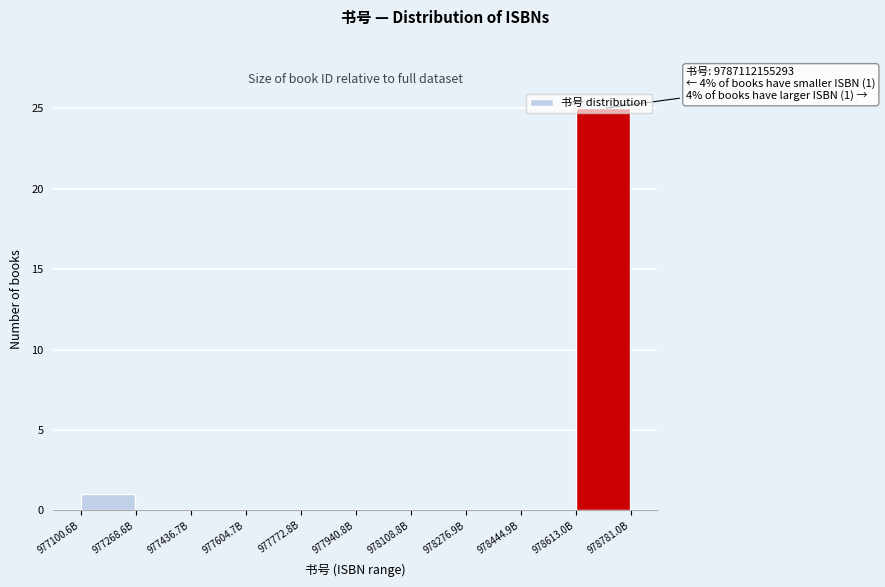

At which category does the chart reach its peak across all series?

978613.0B